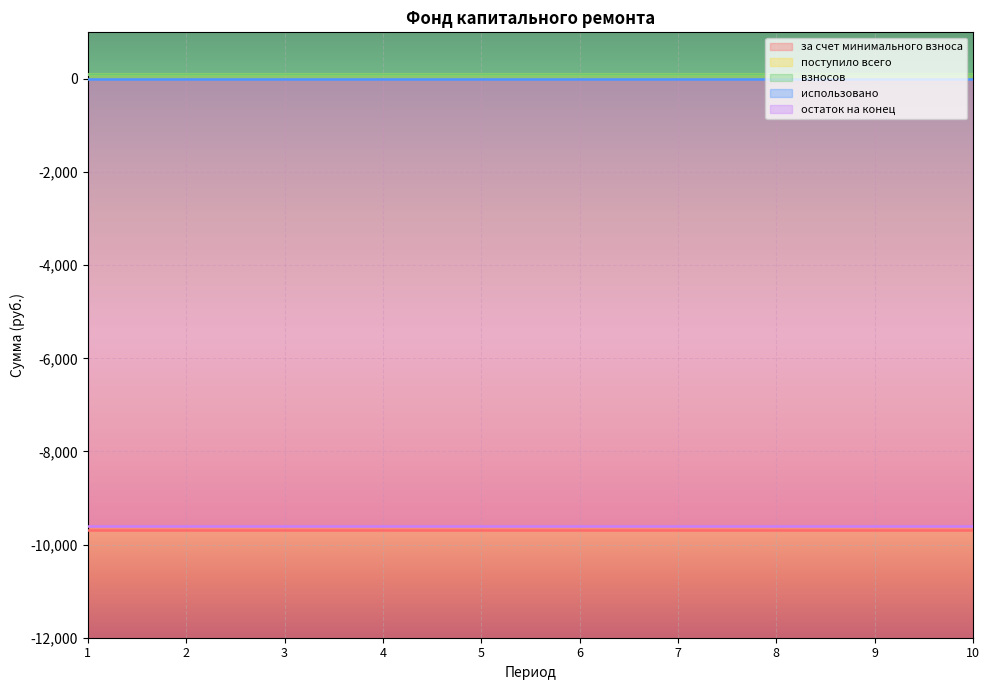

True or false: поступило всего and за счет минимального взноса intersect in this chart.

False